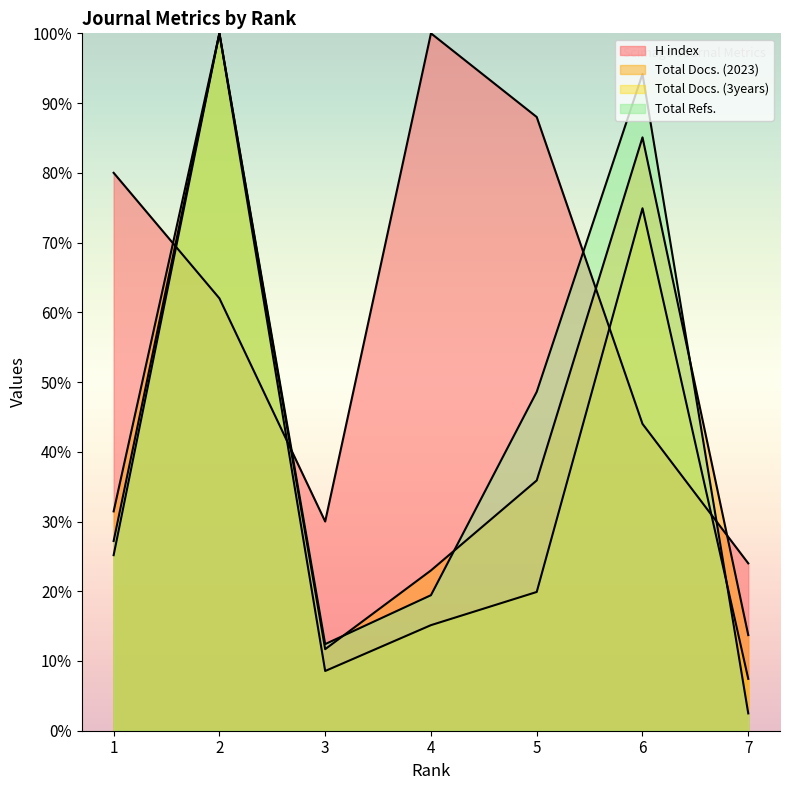

Is it true that Total Refs. equals 26.1 at 5?

False